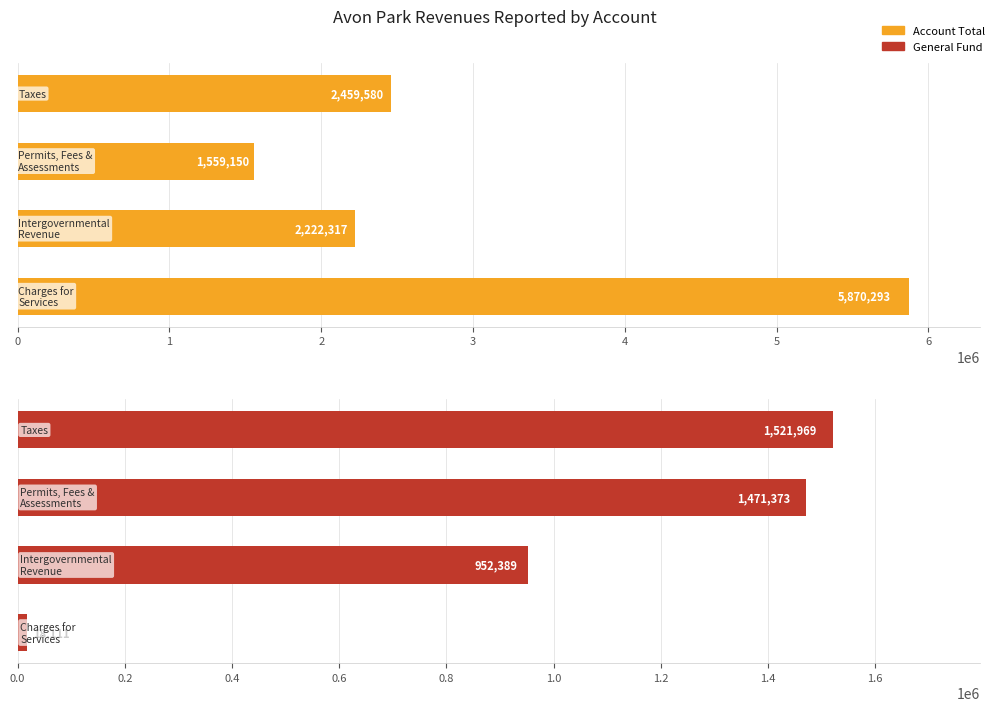

What is the difference between the General values at 0 and 2?

569580